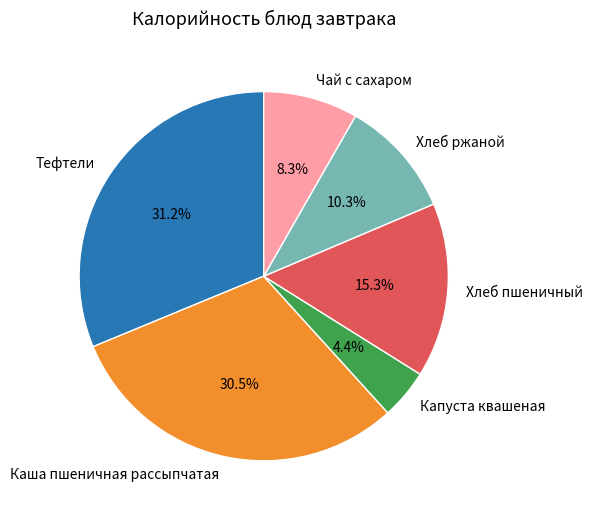

Is the sum of Хлеб пшеничный and Каша пшеничная рассыпчатая greater than half?

No